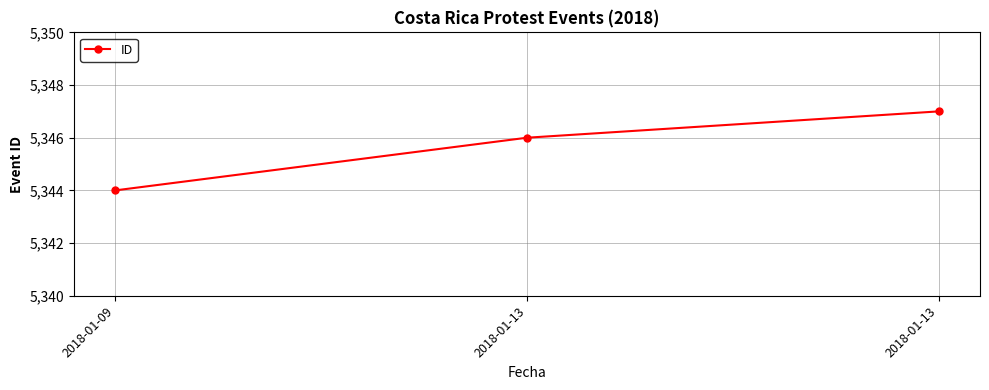

What is the sum of the values at 2018-01-13 and 2018-01-13?

10693